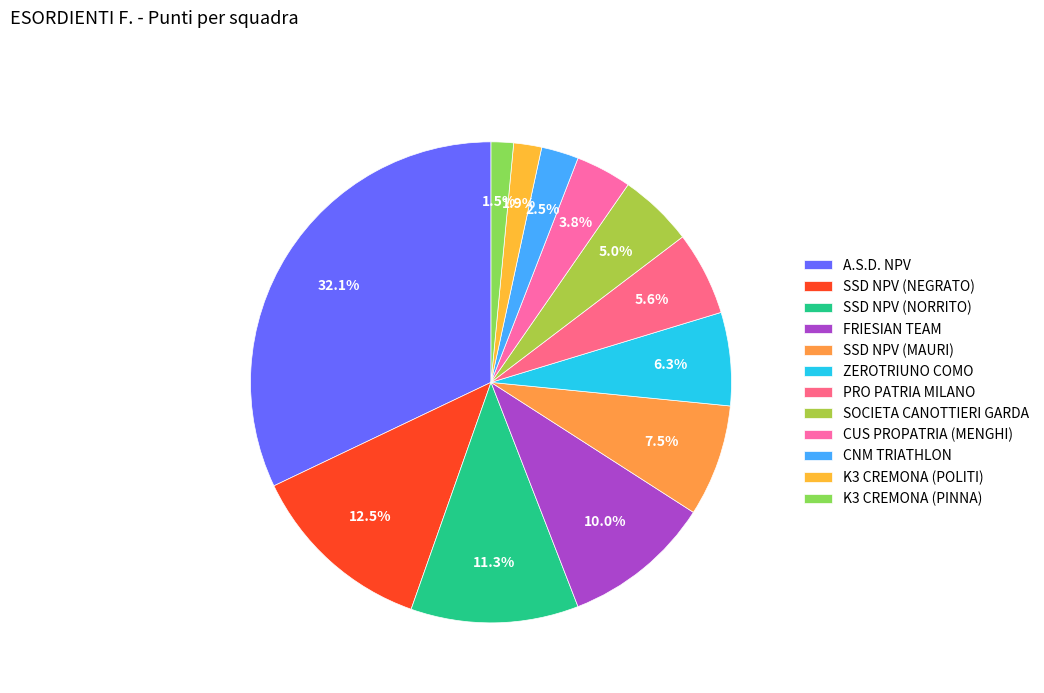

To the nearest percent, what portion does CUS PROPATRIA (MENGHI) represent?

4%